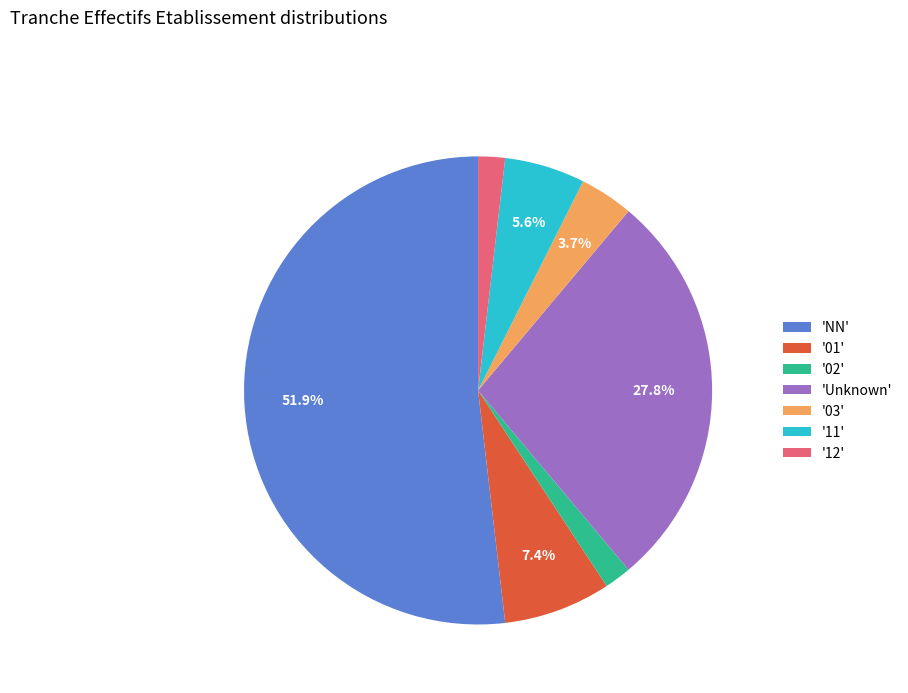

Is there any slice that represents more than half of the pie?

Yes